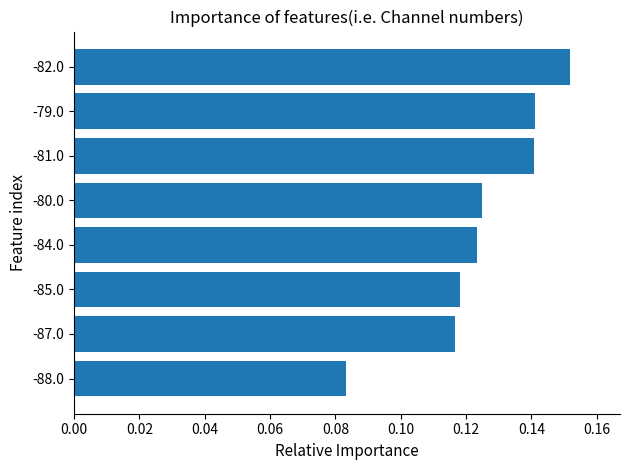

What is the sum of the values at -82.0 and -85.0?

0.3